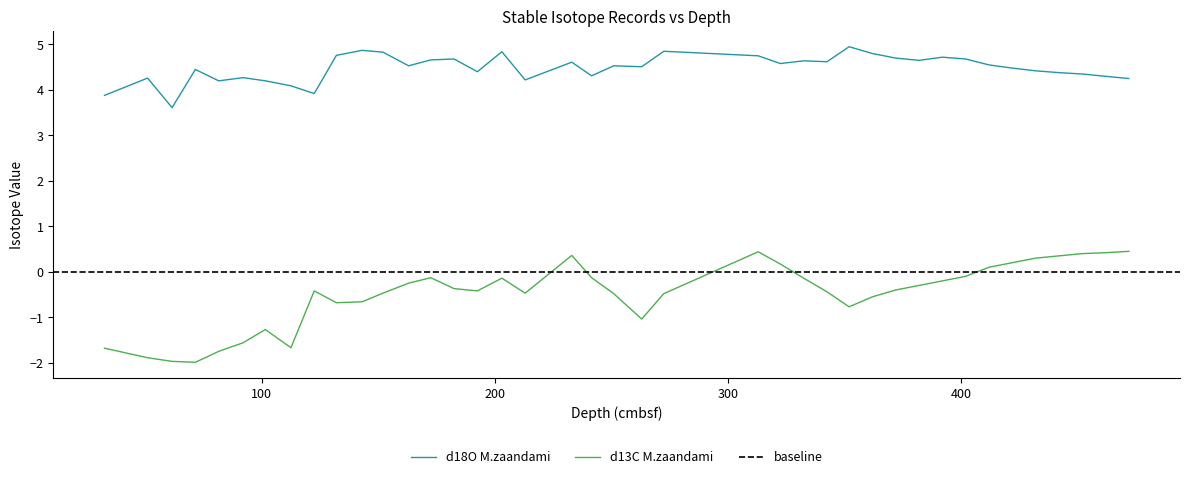

What are all the series names shown in the legend?

d18O M.zaandami, d13C M.zaandami